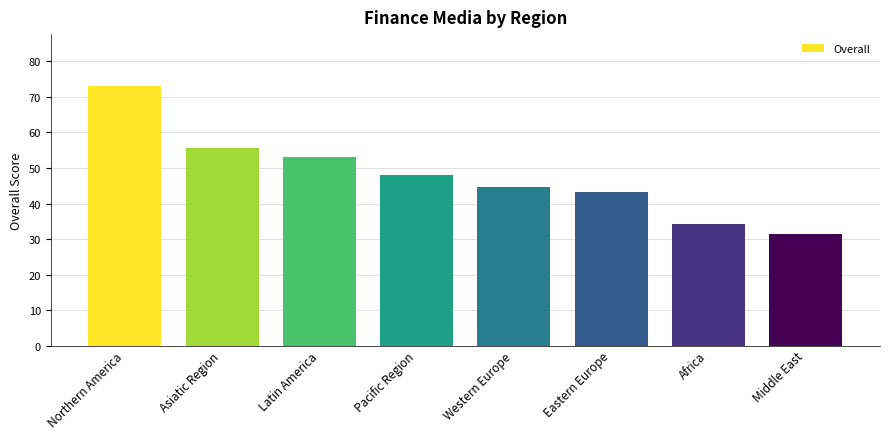

The chart shows a value of 55.5 at Asiatic Region. True or false?

True